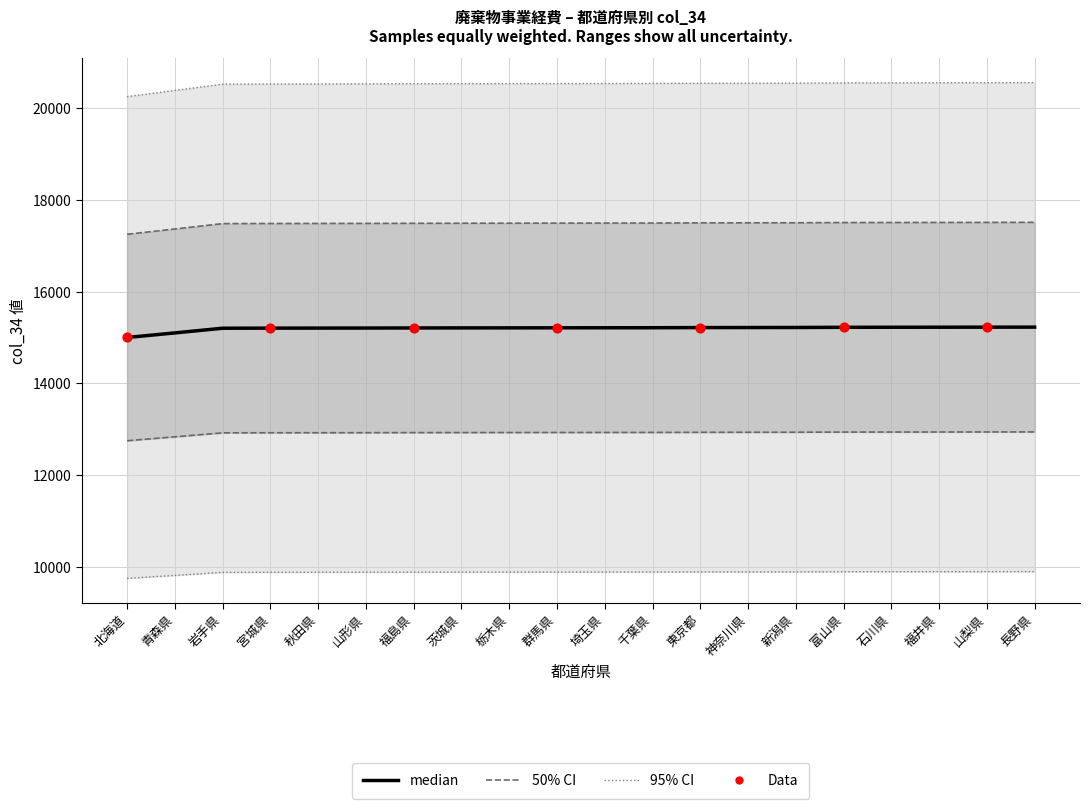

Which has a higher value, 石川県 or 長野県?

長野県